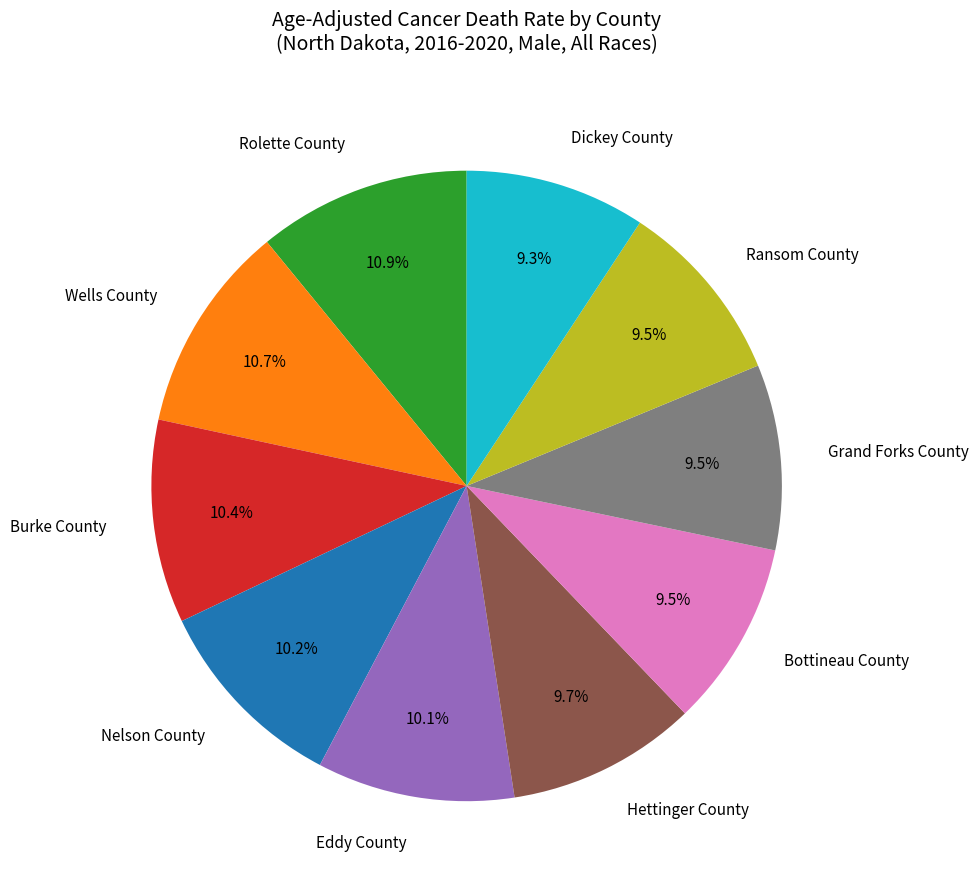

Does Bottineau County account for over 50% of the chart?

No